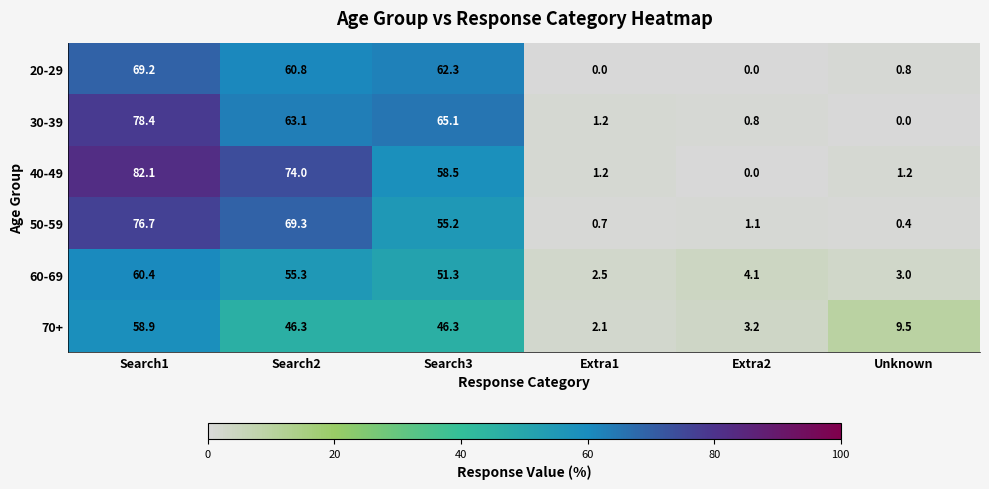

Is the value of 20-29 at Search3 greater than the value of 70+ at Search3?

Yes